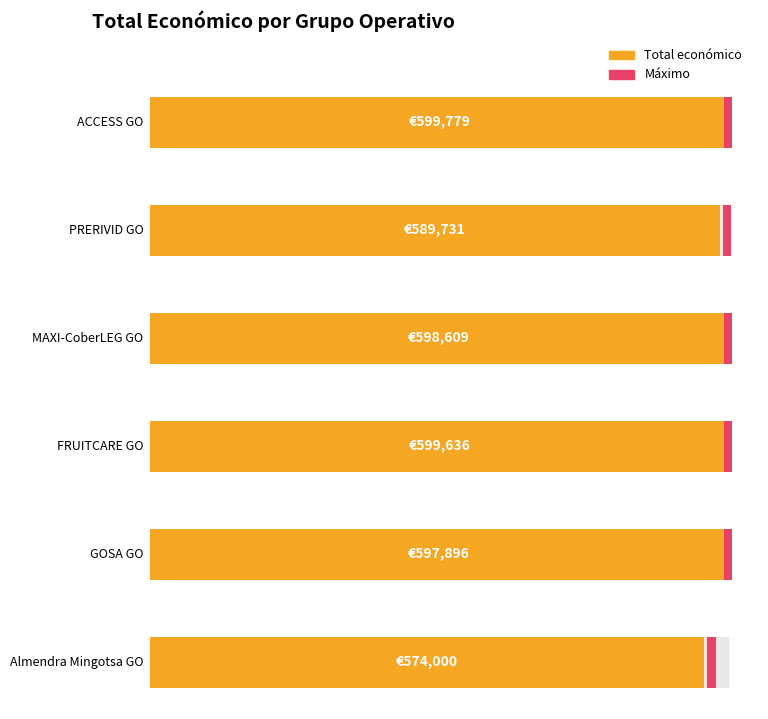

What is the average value?

593275